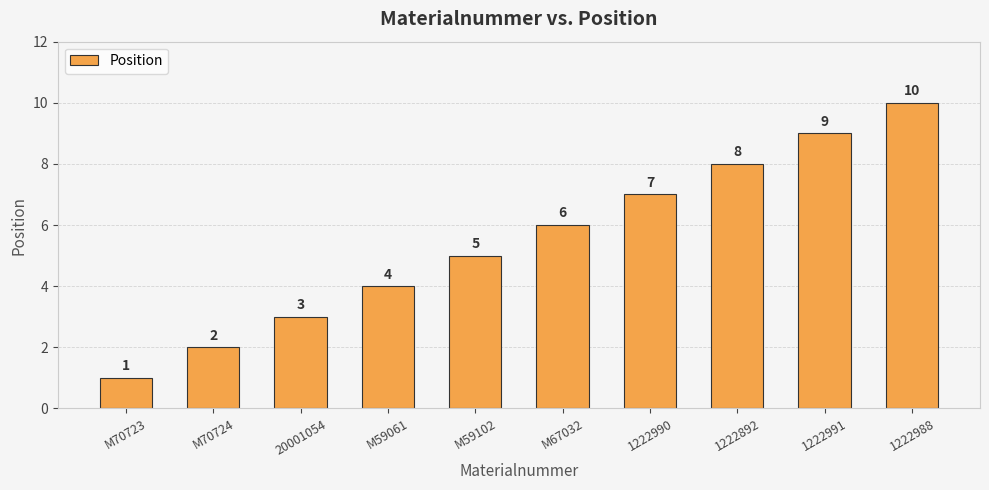

Reading left to right, extract all data points from this chart.

1	2	3	4	5	6	7	8	9	10